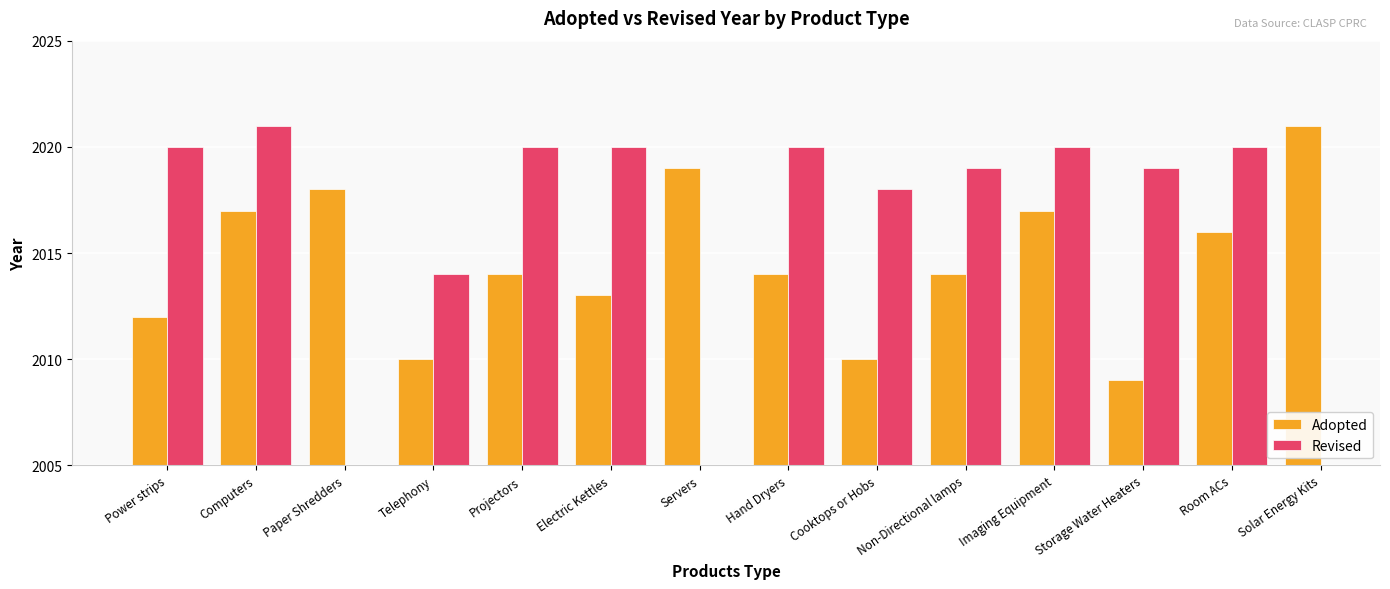

What position from the right is Projectors?

10